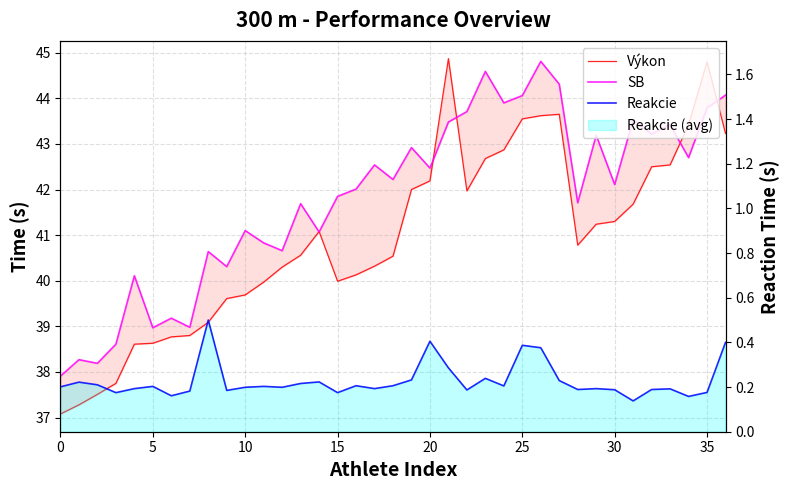

Which series ends up on top after the final intersection of SB and Výkon?

SB